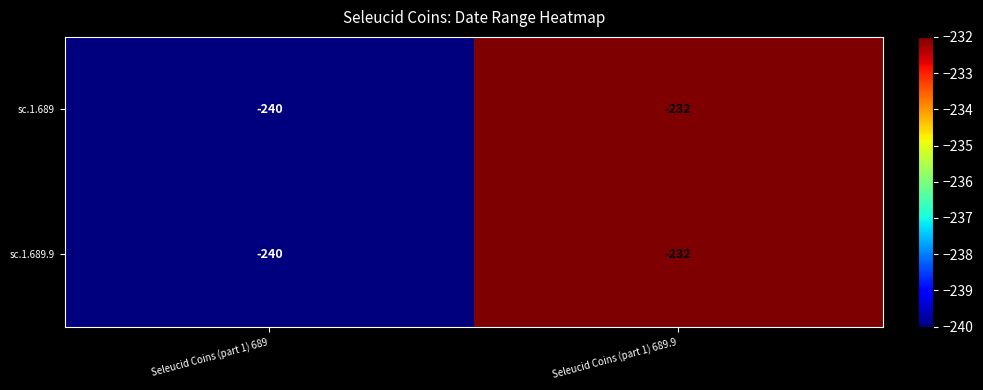

What is the difference between the maximum and minimum values in the sc.1.689.9 series?

8